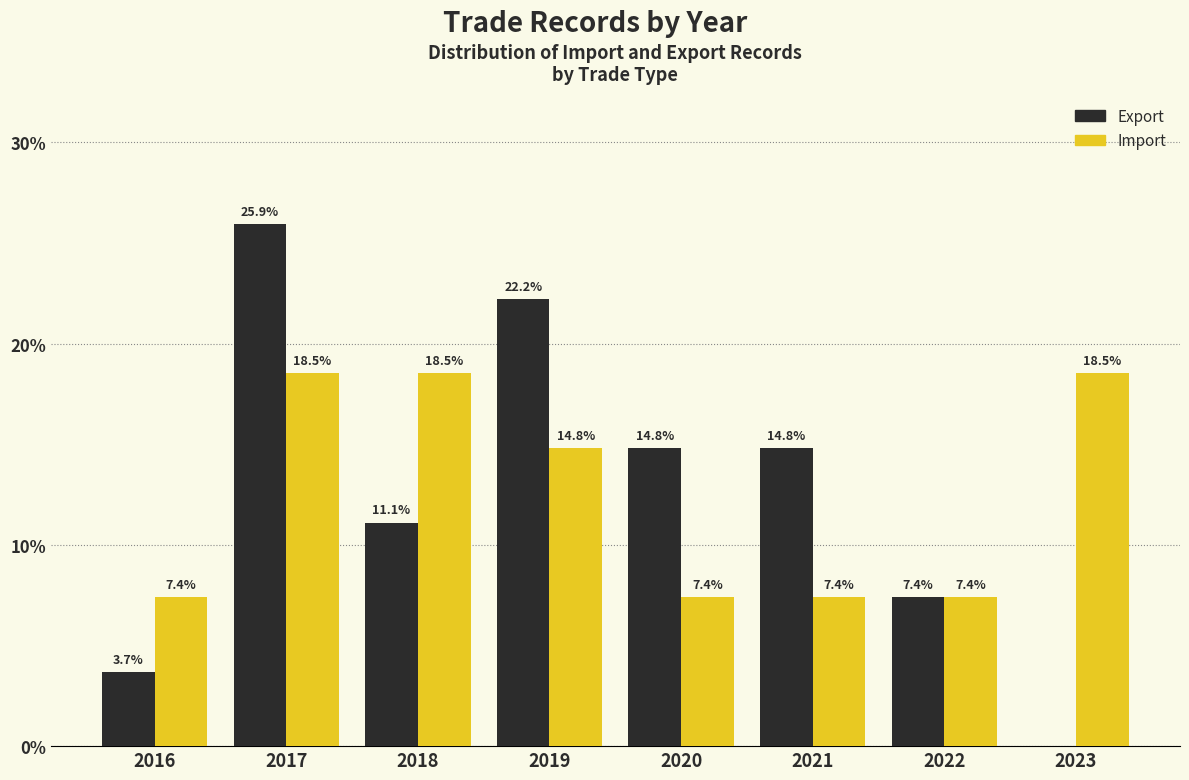

Reading left to right, transcribe all the data shown in this chart.

Export: 2016=3.7	2017=25.9	2018=11.1	2019=22.2	2020=14.8	2021=14.8	2022=7.4	2023=0.0
Import: 2016=7.4	2017=18.5	2018=18.5	2019=14.8	2020=7.4	2021=7.4	2022=7.4	2023=18.5